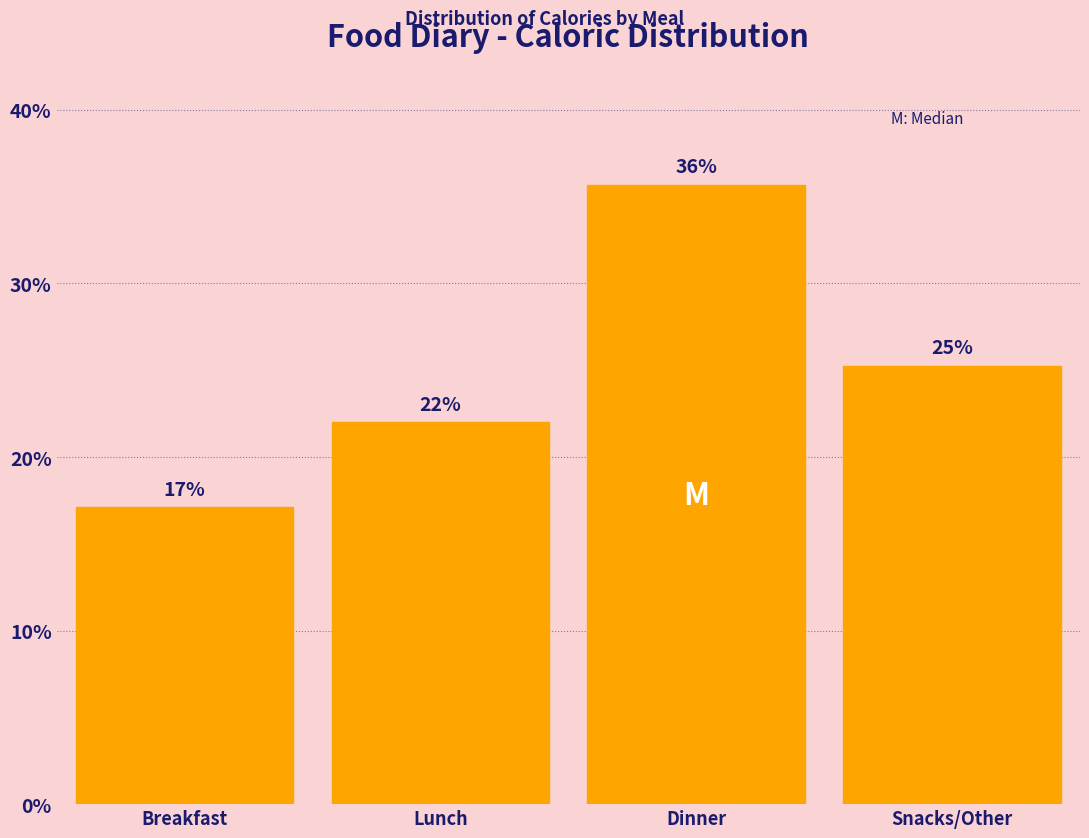

Are the bars horizontal?

No